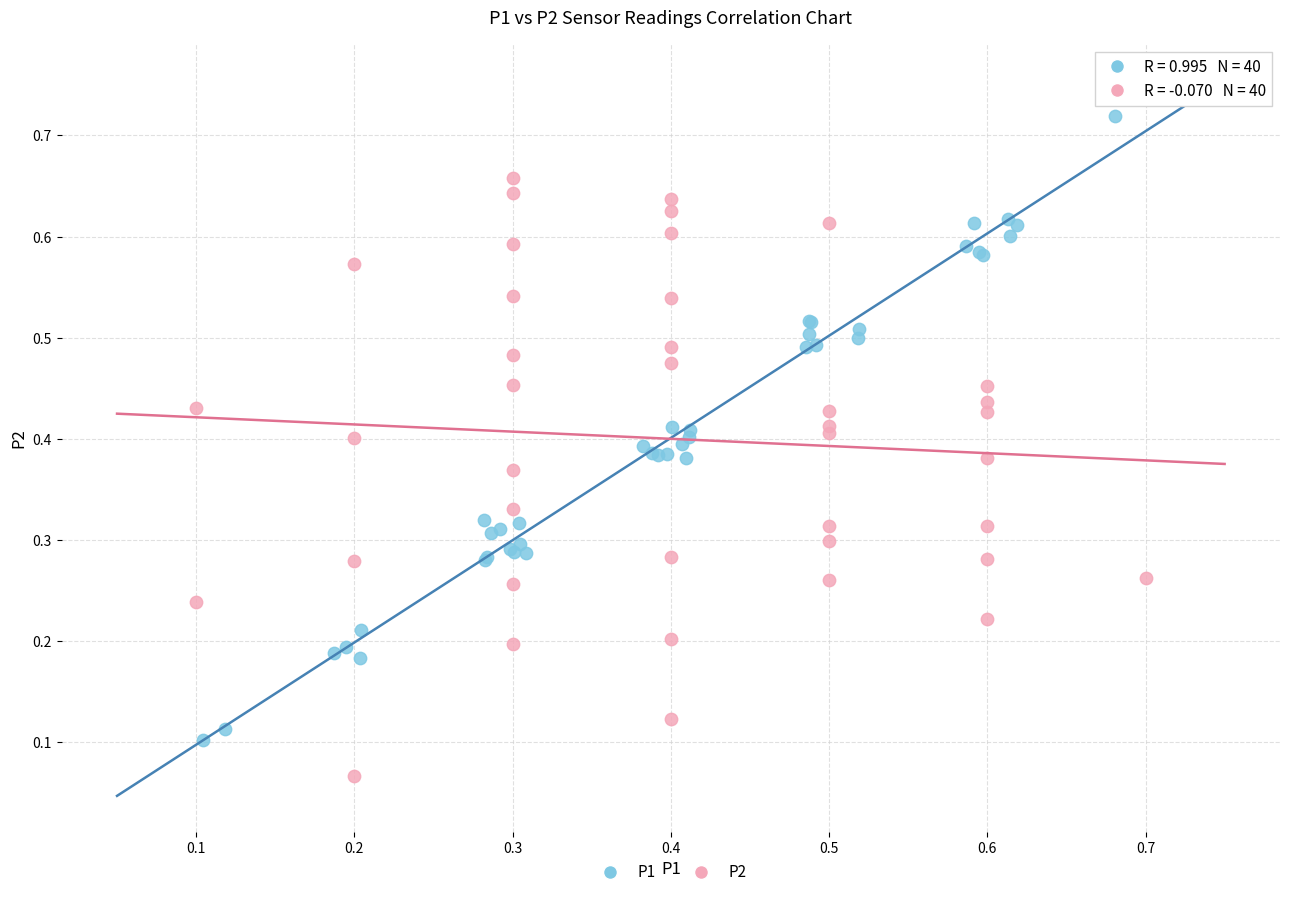

Which series contains the lowest Y value?

P2